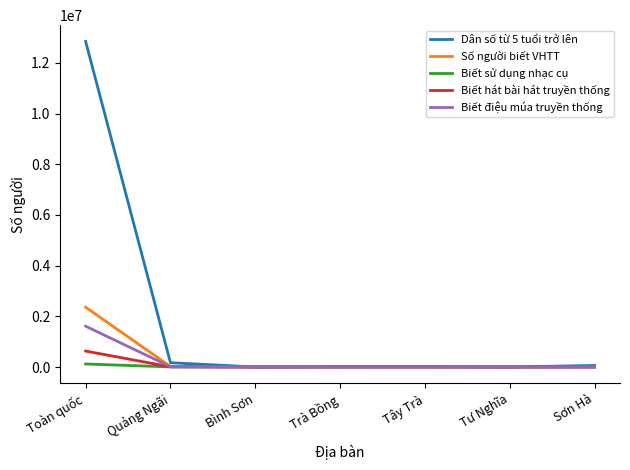

What is the maximum value shown in the chart?

12847578